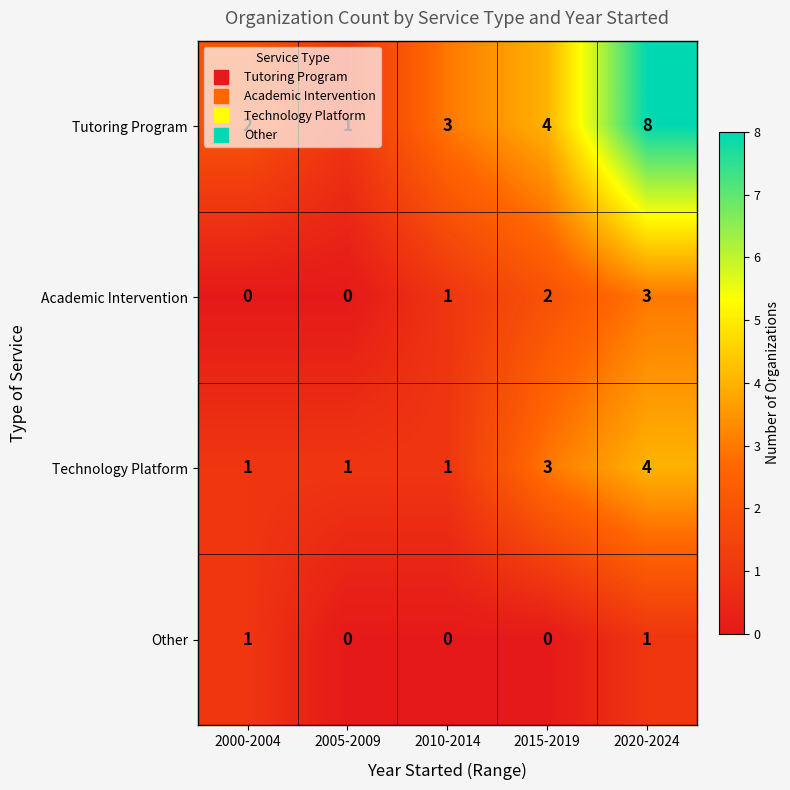

Count the Academic Intervention values in the range 0 to 2.

4